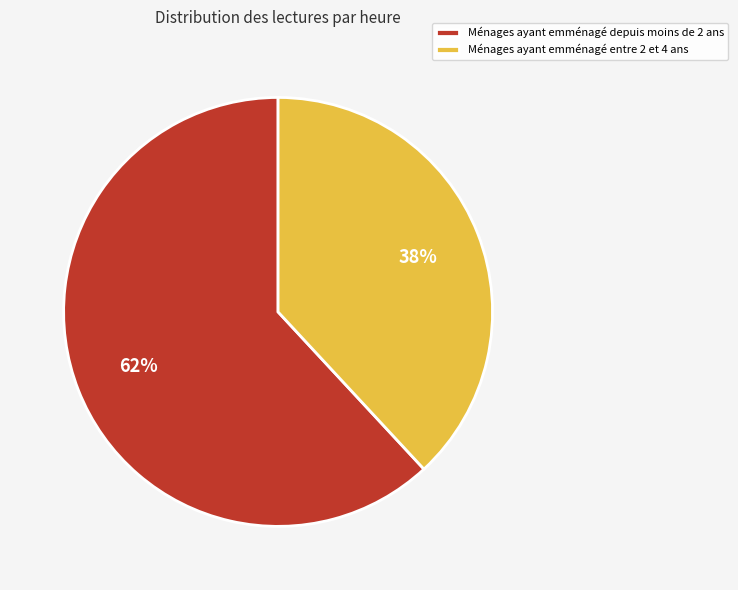

How many segments does this pie chart have?

2